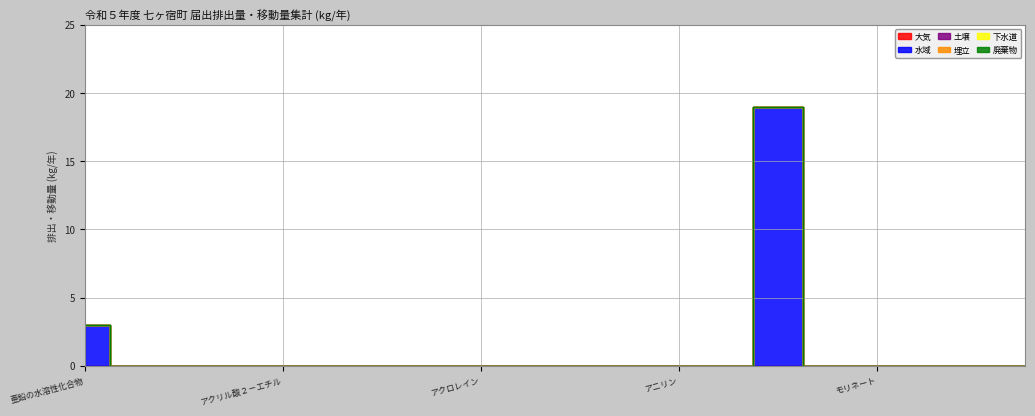

At how many categories does at least one series exceed 7?

1